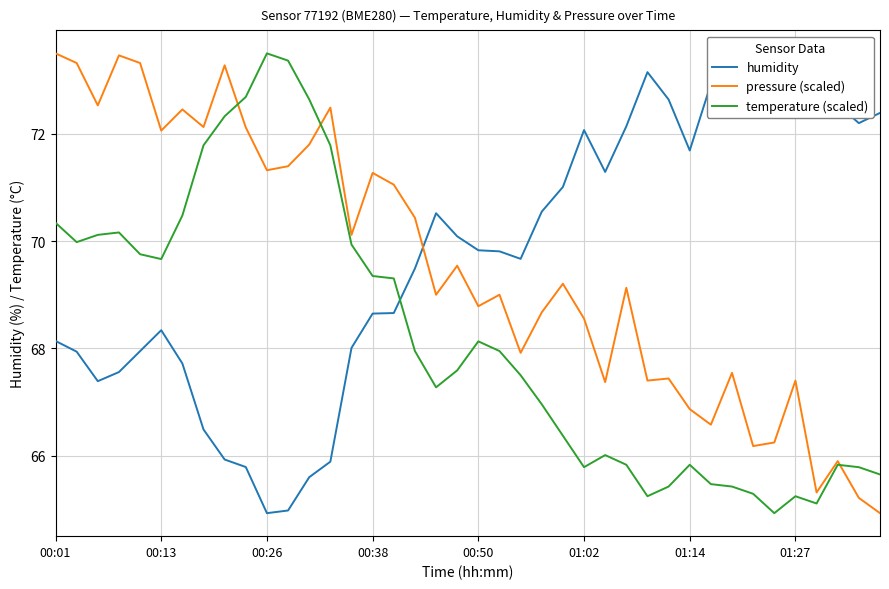

How many values in the humidity series exceed 69?

23